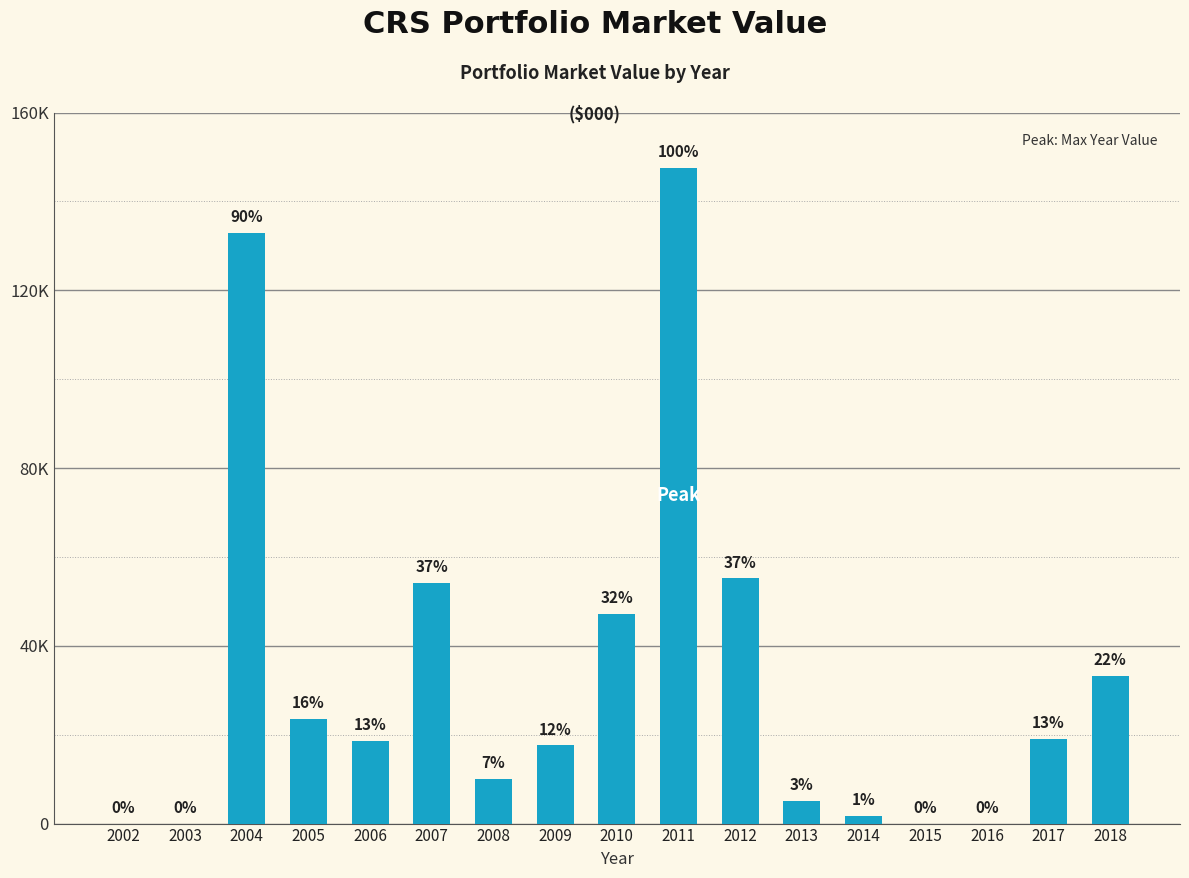

Rank the categories by value from lowest to highest.

2002, 2003, 2015, 2016, 2014, 2013, 2008, 2009, 2006, 2017, 2005, 2018, 2010, 2007, 2012, 2004, 2011